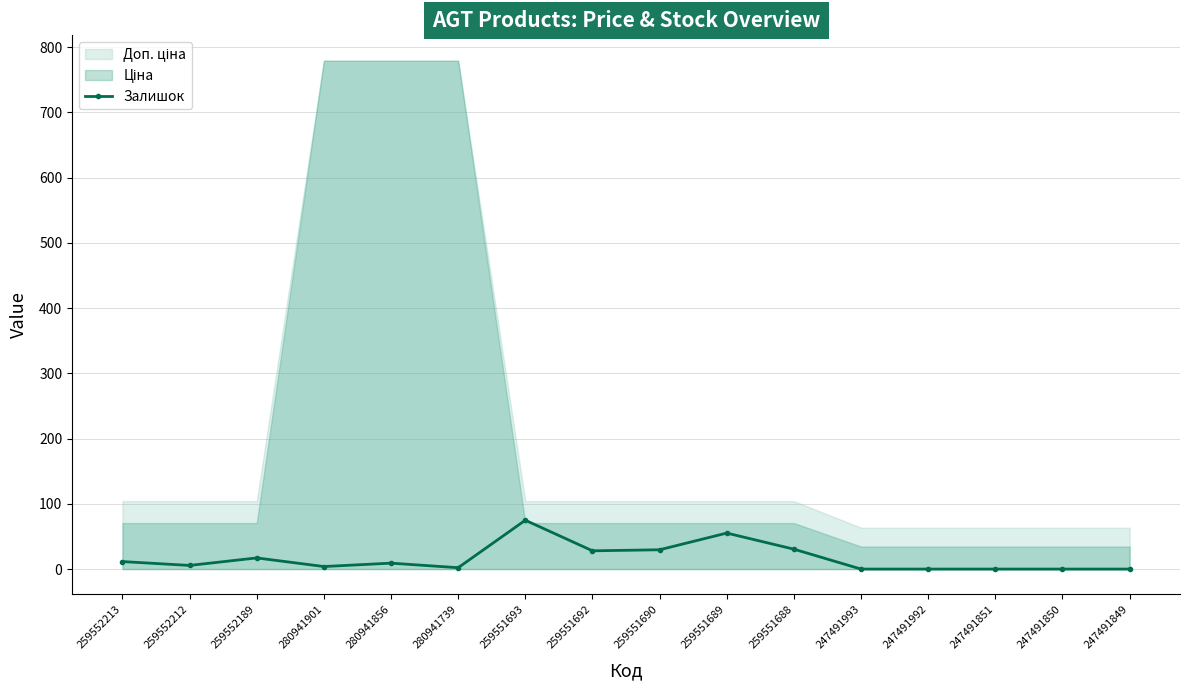

Rank the categories by value from lowest to highest.

247491993, 247491992, 247491851, 247491850, 247491849, 280941739, 280941901, 259552212, 280941856, 259552213, 259552189, 259551692, 259551690, 259551688, 259551689, 259551693